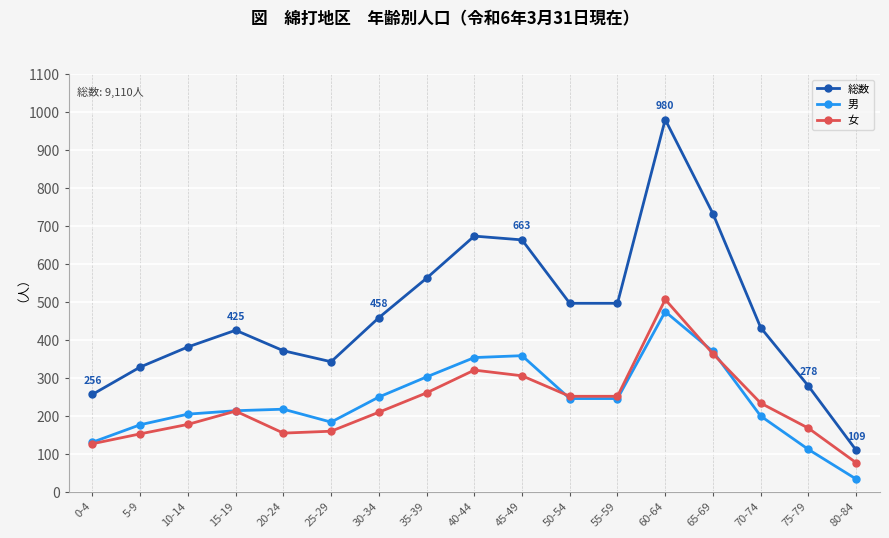

Is it true that 男 equals 413 at 30-34?

False